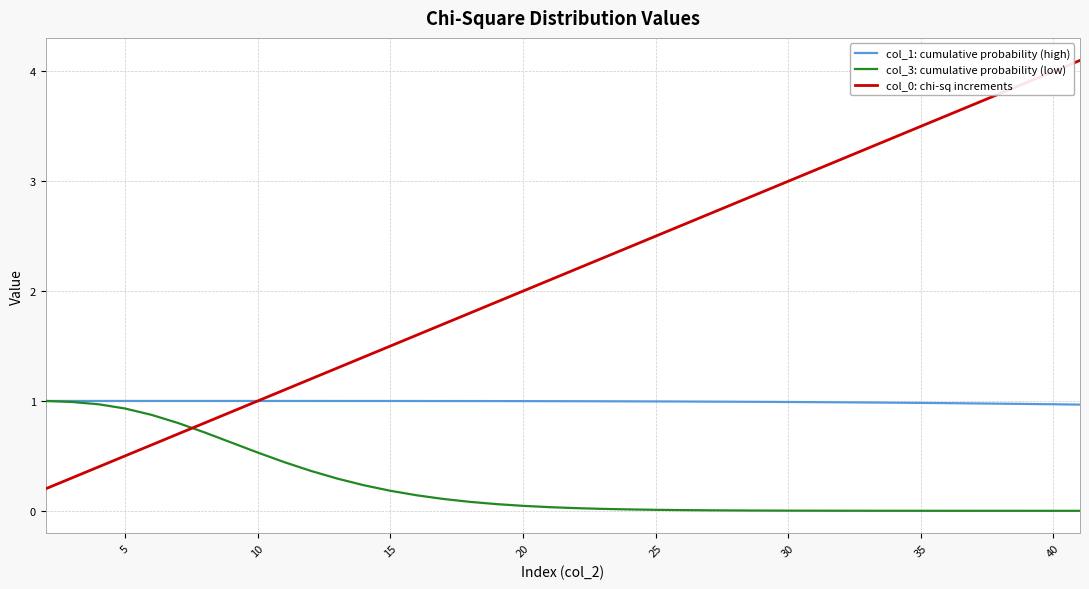

How many intersections are there between col_0: chi-sq increments and col_3: cumulative probability (low)?

1